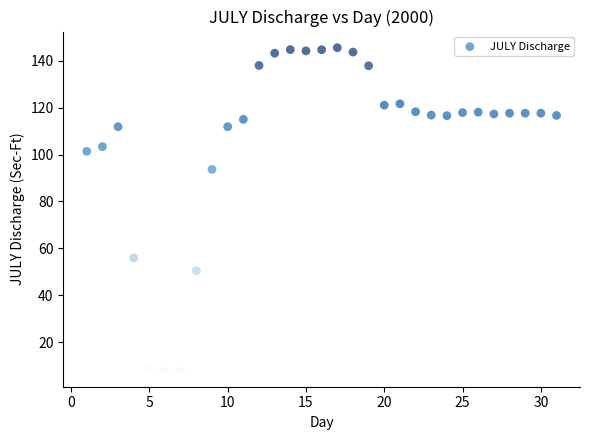

What Y value in the scatter plot is closest to 76?

93.7